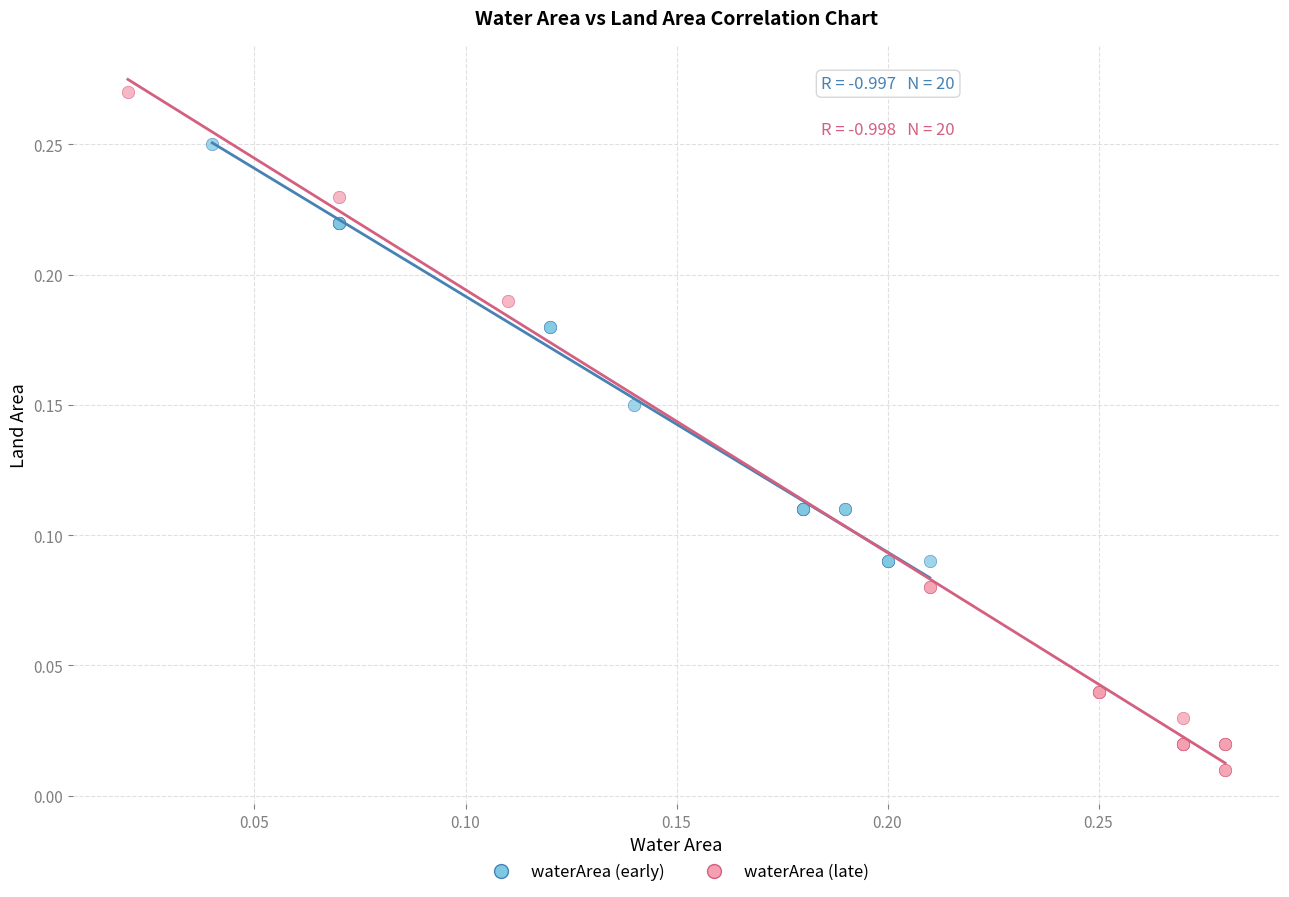

Which series has the widest spread of Y values?

waterArea (late)